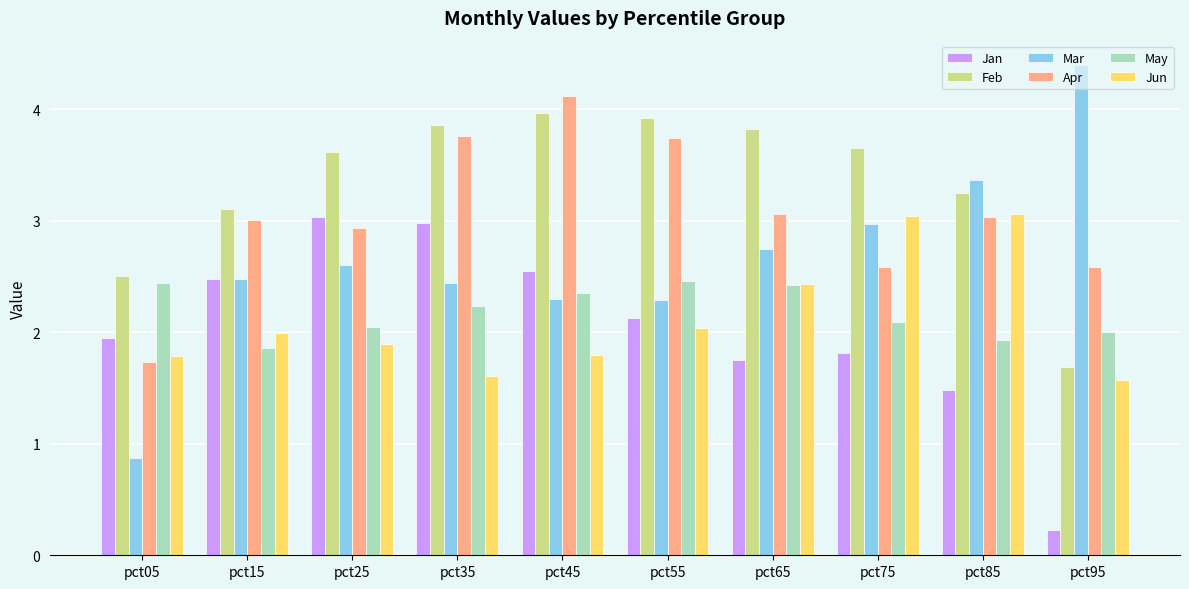

Which category has the highest value across all series?

pct95